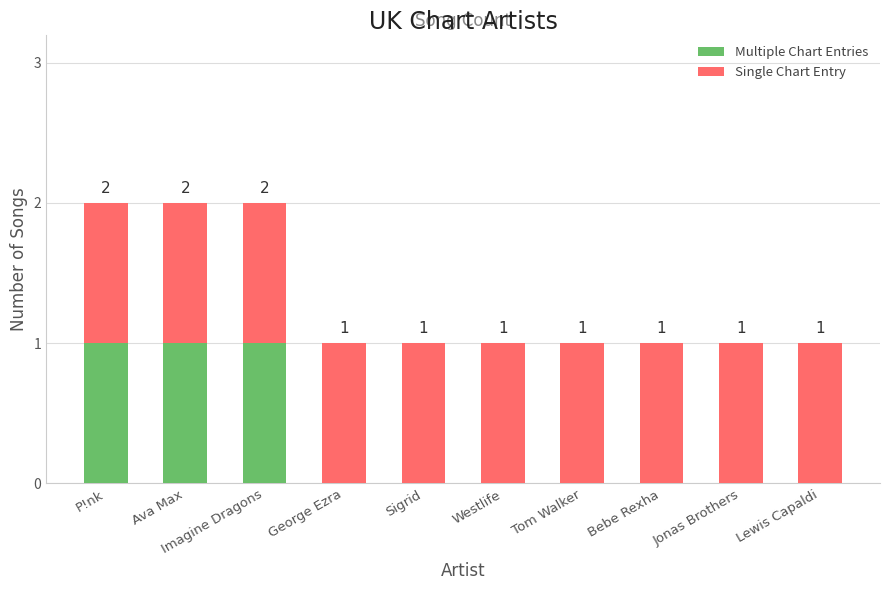

Is it true that Multiple Chart Entries equals 2 at Ava Max?

False